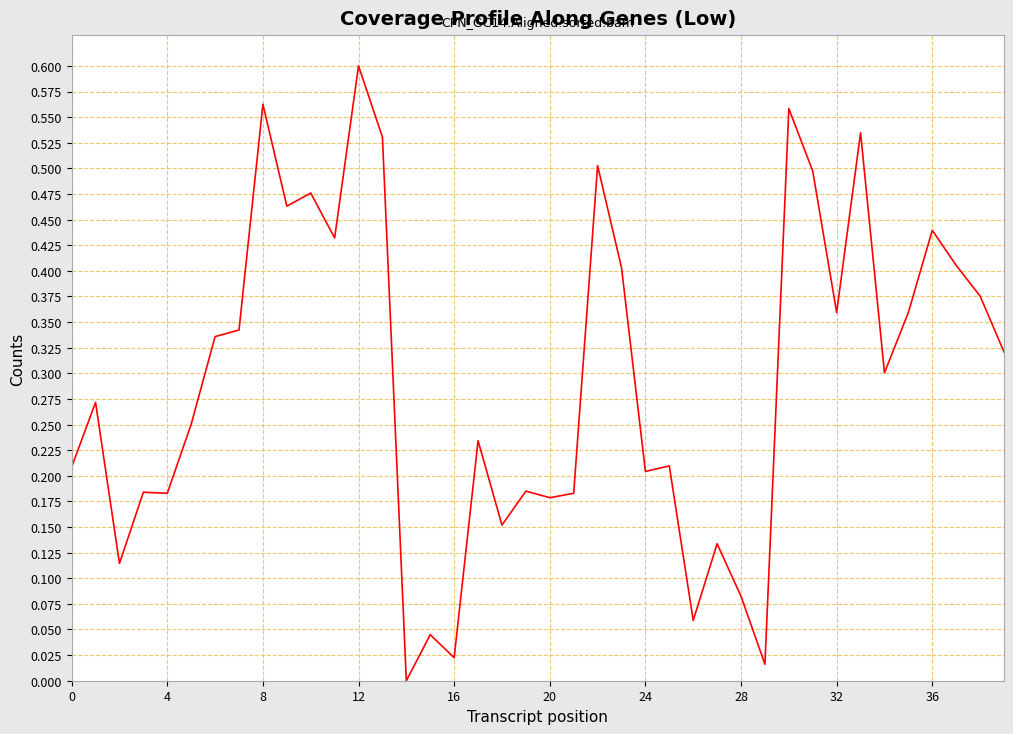

Where is the data nearest to the value 0?

14